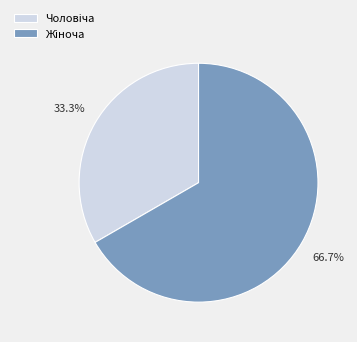

Is there any slice that represents more than half of the pie?

Yes